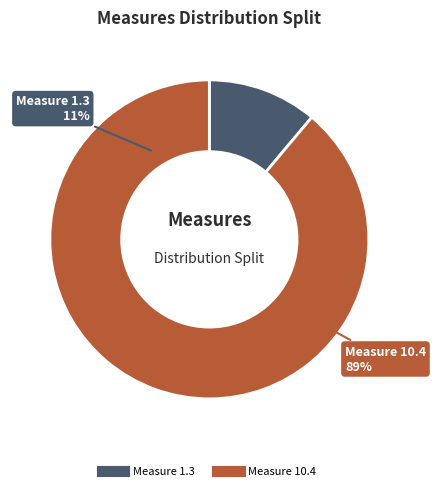

To the nearest percent, what is the combined percentage of 1.3.1, 1.3.2, 1.3.3, 1.3.4 and 10.4.1, 10.4.2, 10.4.3, 10.4.4?

100%